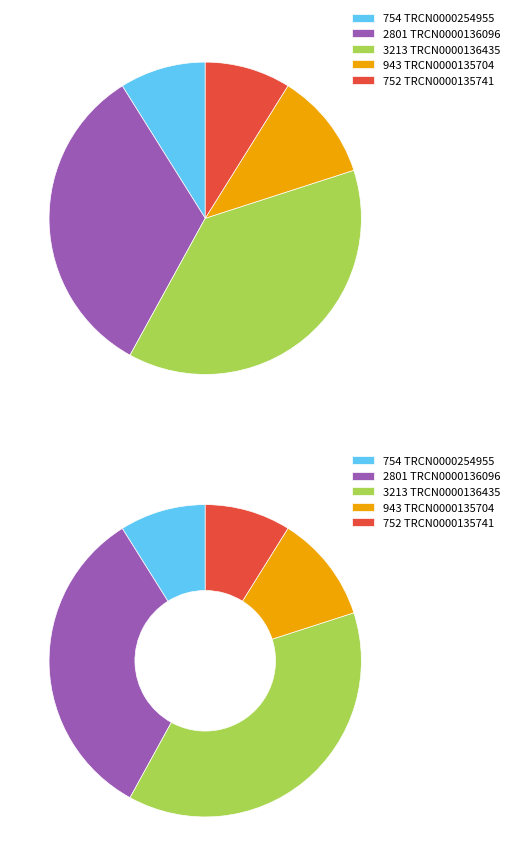

Approximately how many times larger is the value at TRCN0000254955 compared to TRCN0000135704?

0.8